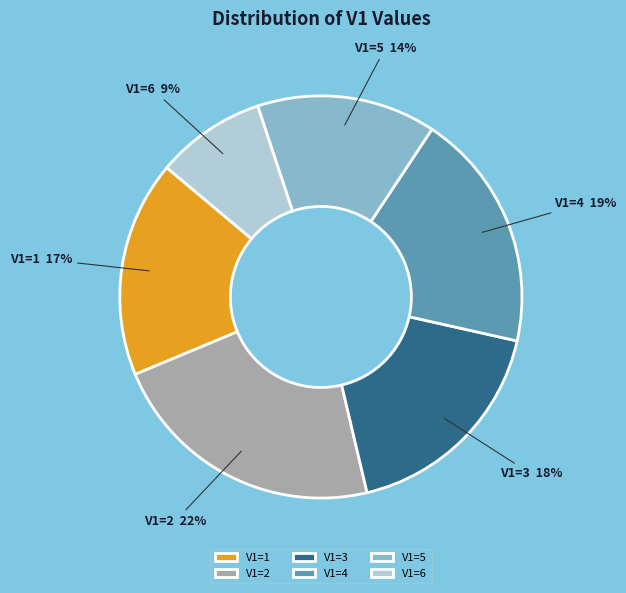

Combined, do V1=2 and V1=5 account for over 50%?

No